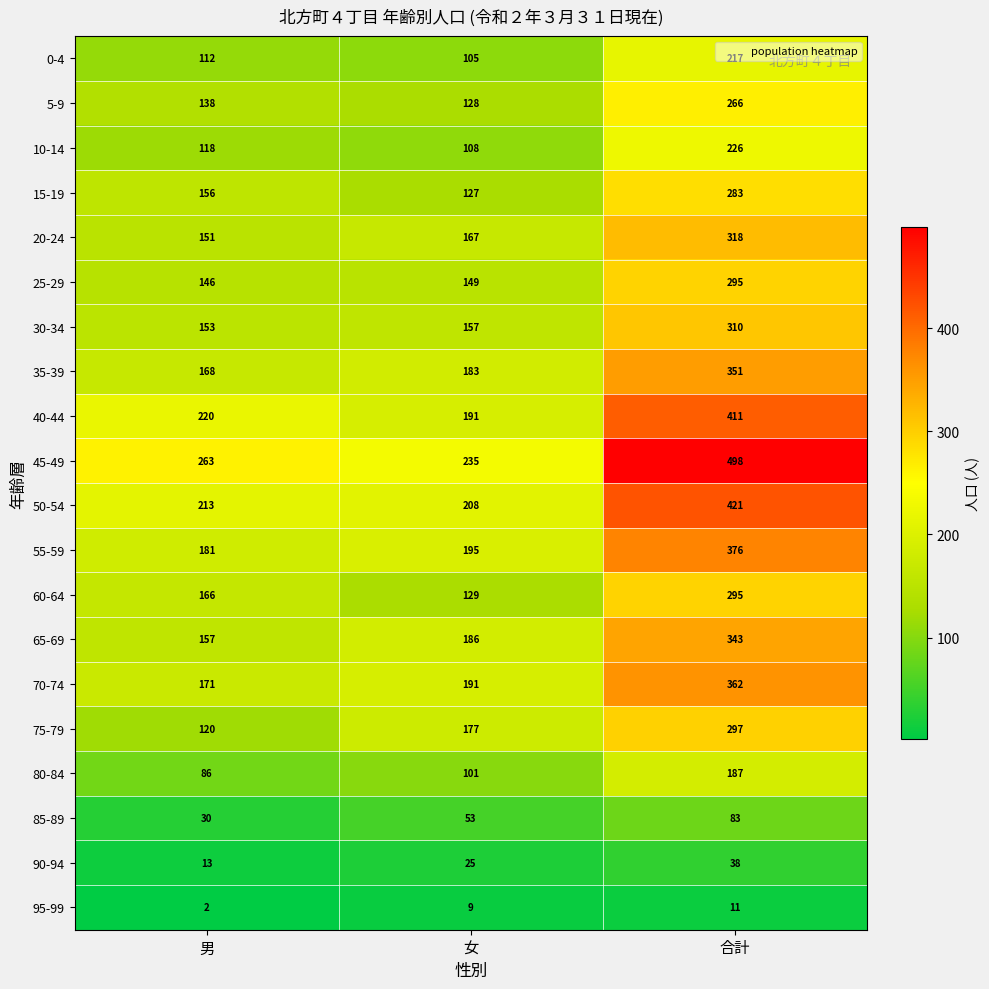

What is the difference between the maximum and minimum values in the 95-99 series?

9